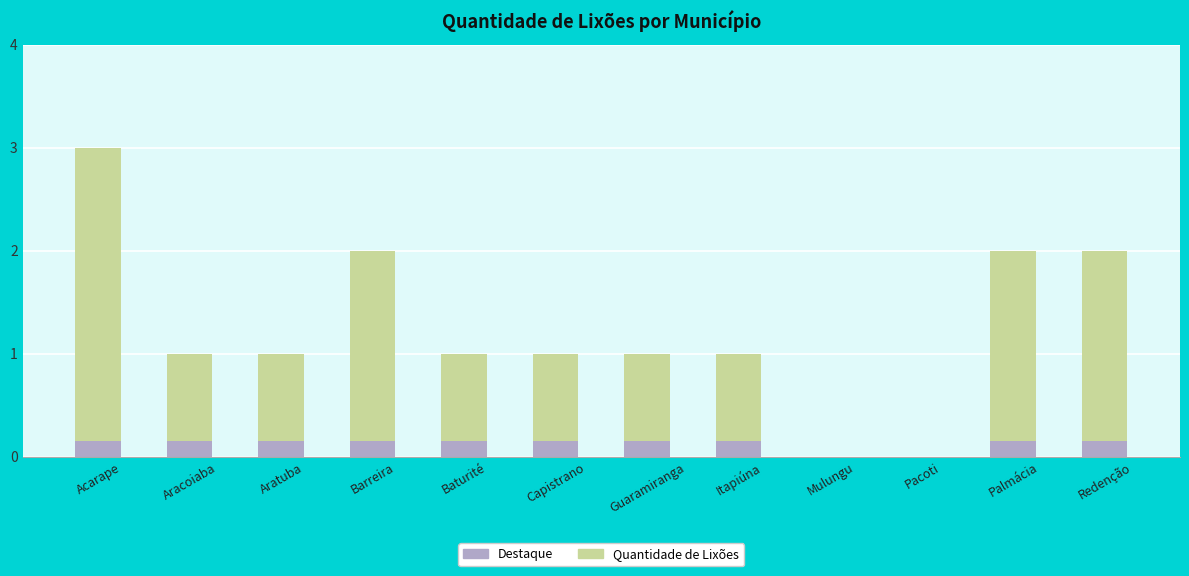

How many positive values does the Destaque series have?

10